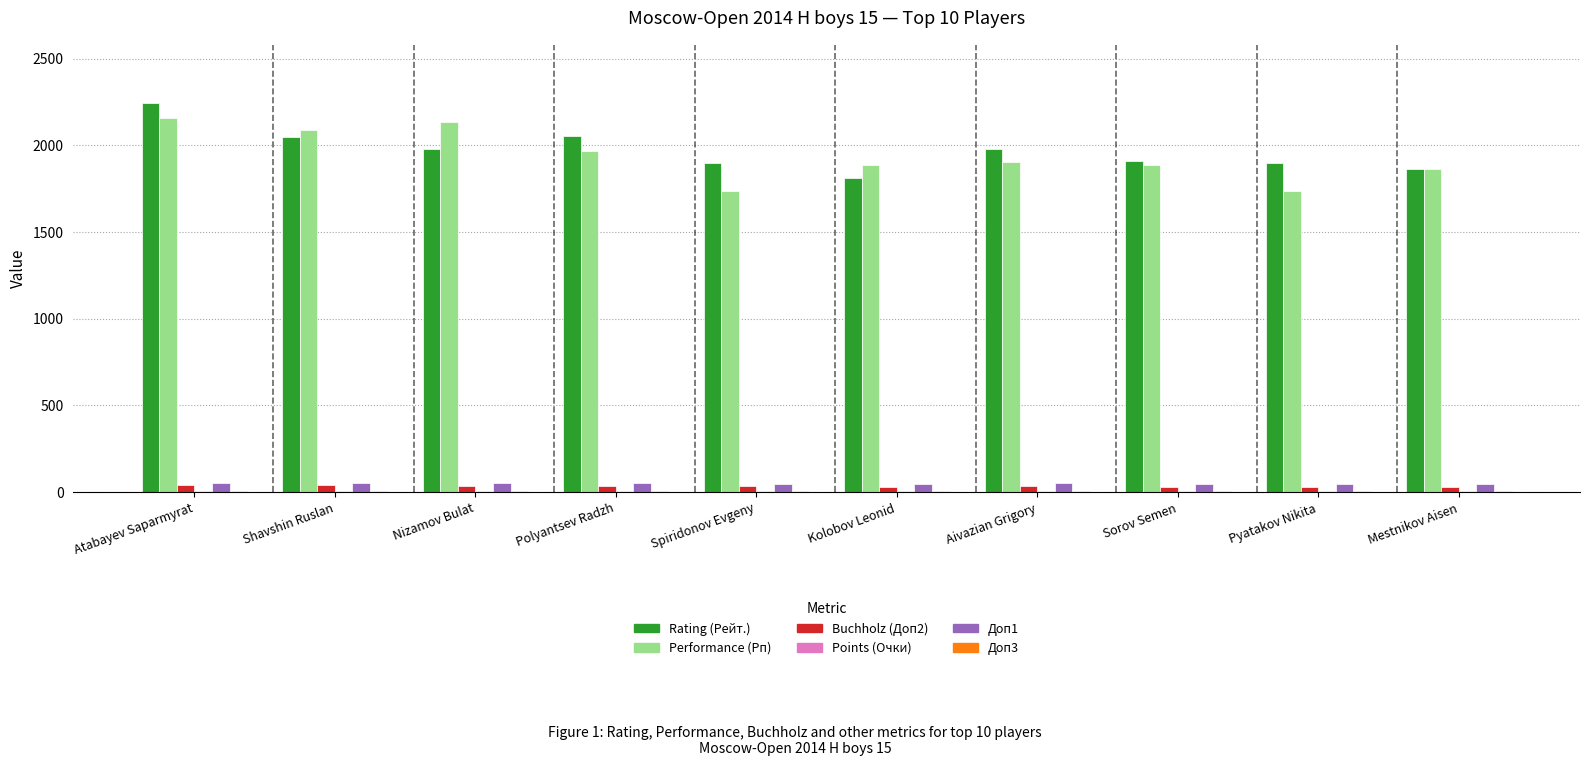

What is the sum of all Доп1 values?

502.5